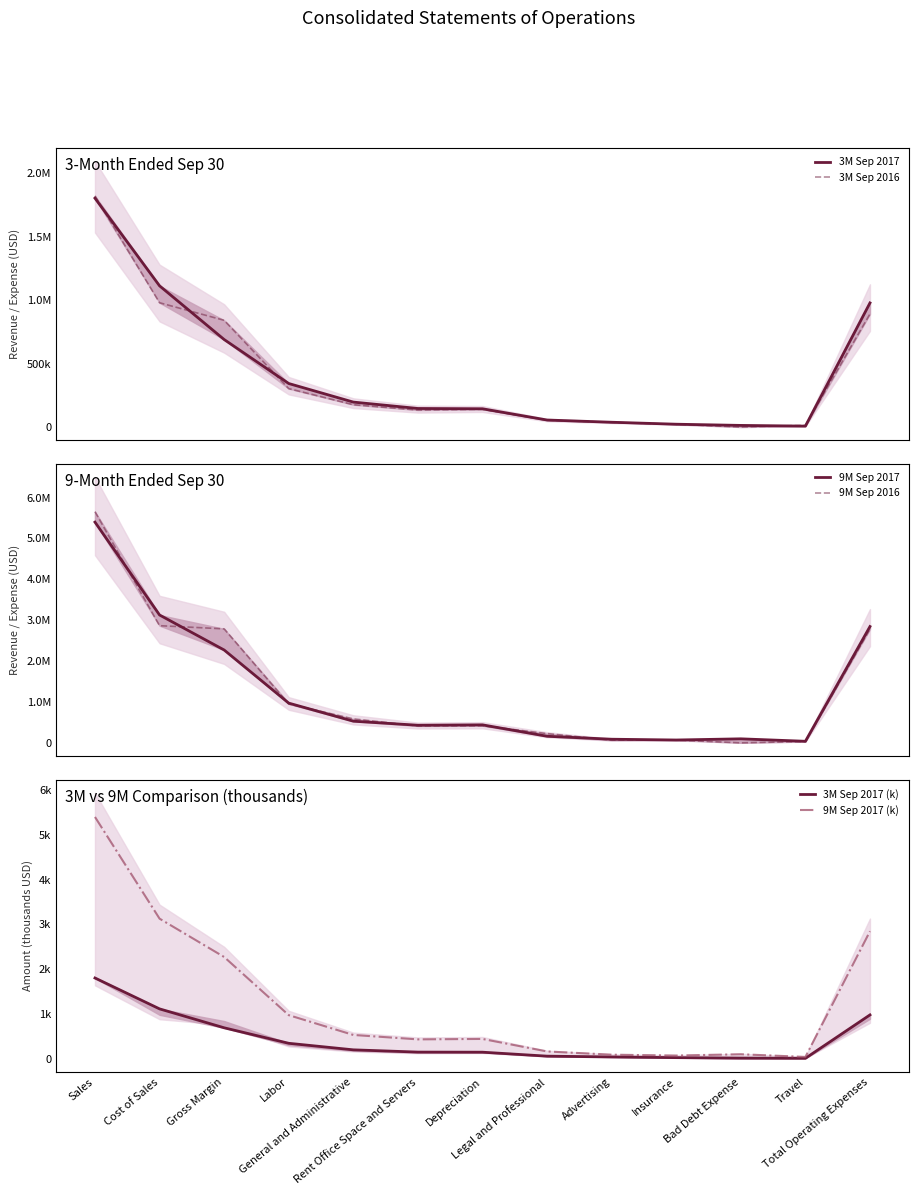

How many data points in 3M Sep 2017 are above 146848?

6